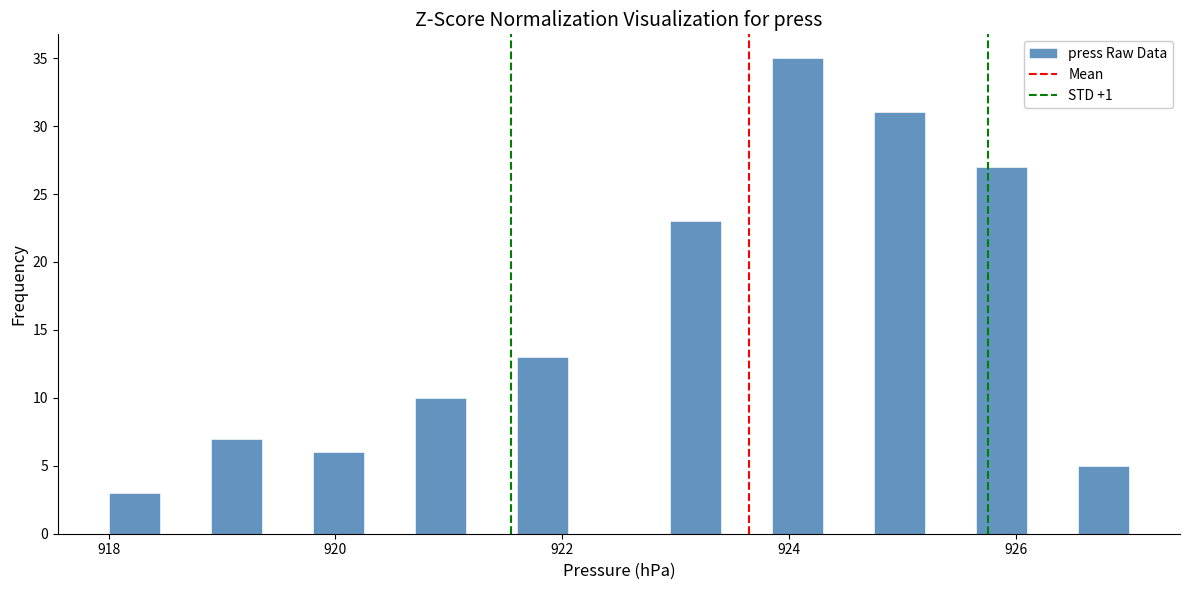

Read against the x-axis, roughly where is the centre of the tallest bar?

924.0